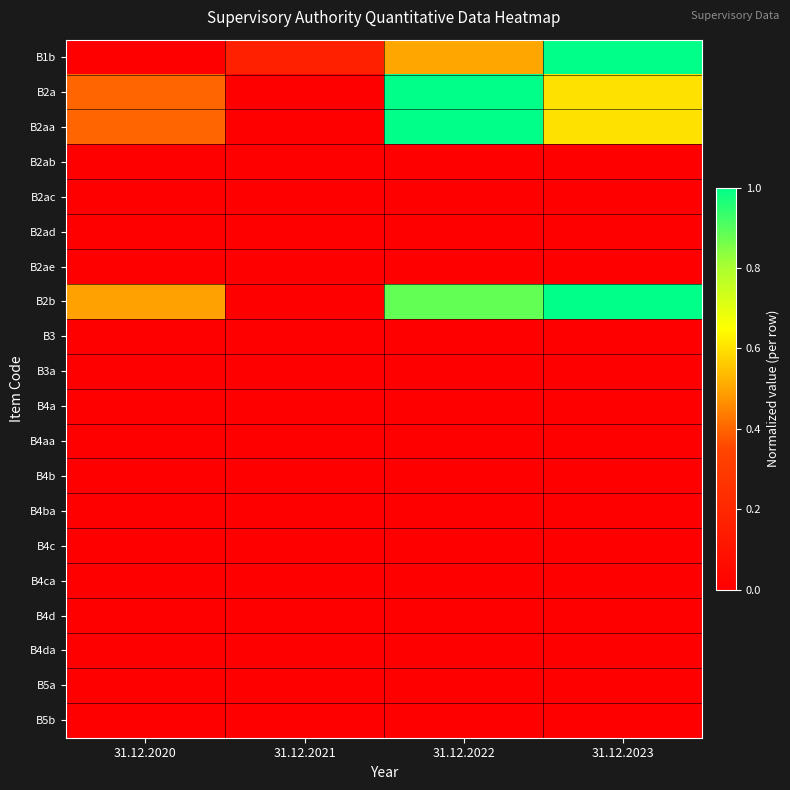

Which series changed the most between 31.12.2020 and 31.12.2023?

B1b